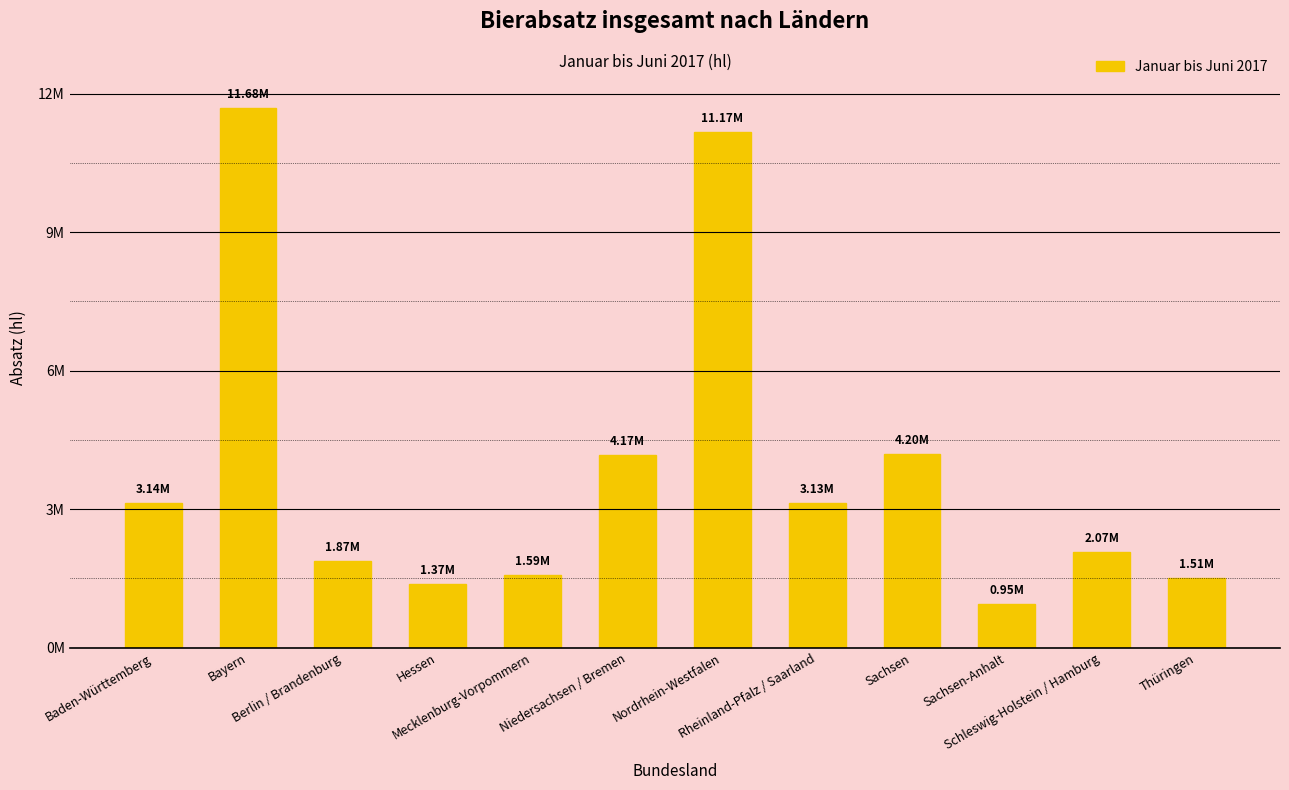

What is the label of the 5th bar from the left?

Mecklenburg-Vorpommern